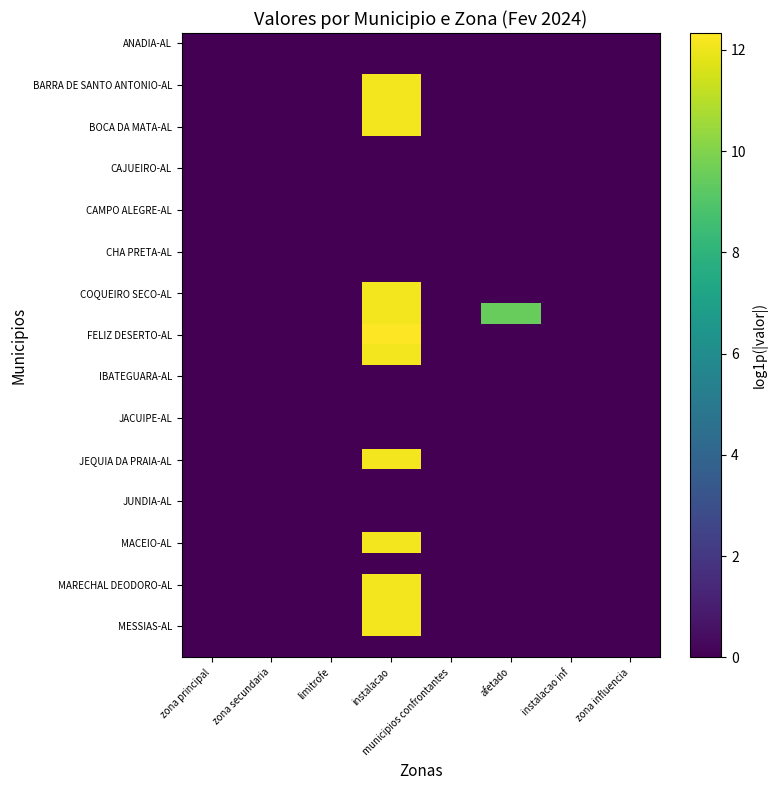

At which category is the sum across all series the highest?

instalacao